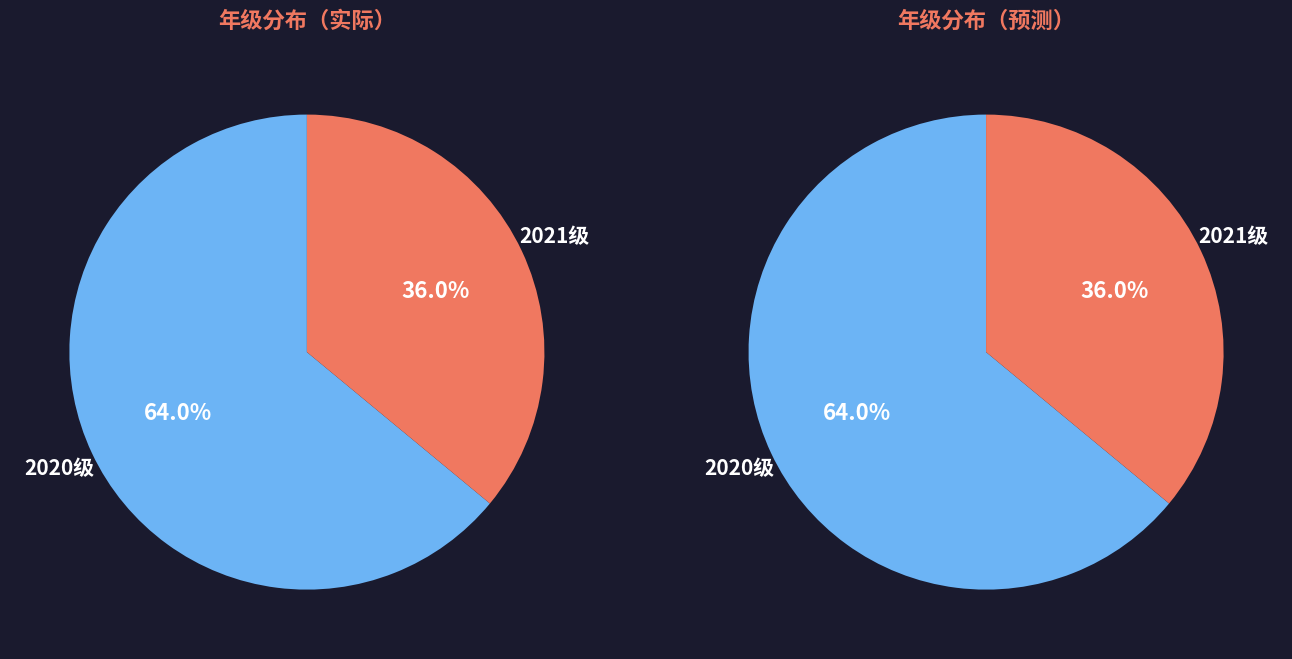

To the nearest percent, what is the combined percentage of 2020级 and 2021级?

100%